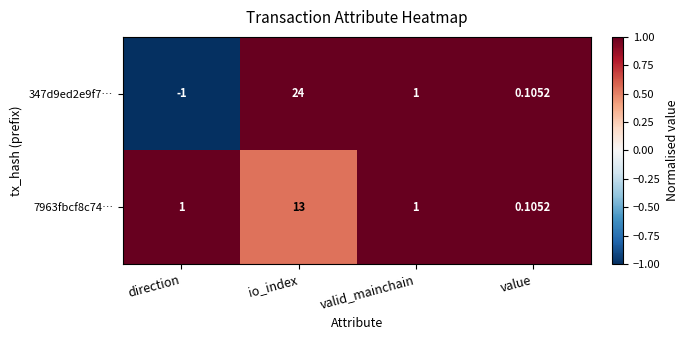

How many data points in 7963fbcf8c74… are less than 1?

1